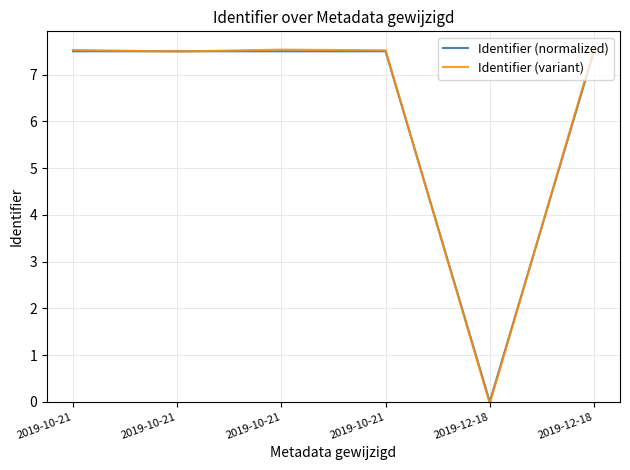

Does the chart have visible grid lines?

Yes